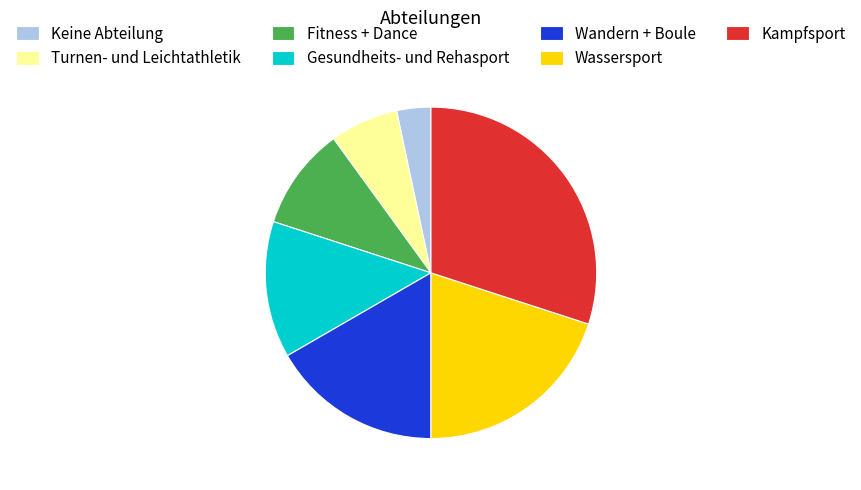

Is there a majority slice in this chart?

No